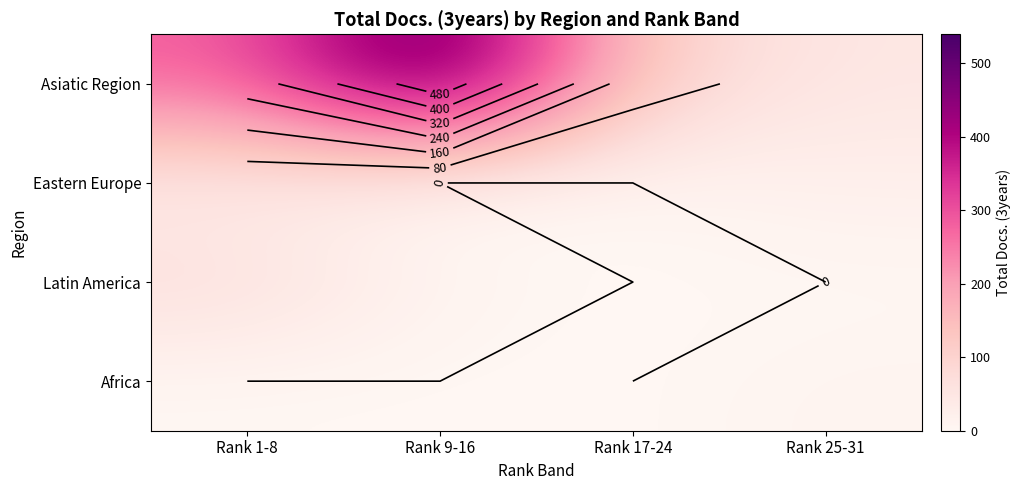

What is the spread (max minus min) of values at Rank 17-24?

108